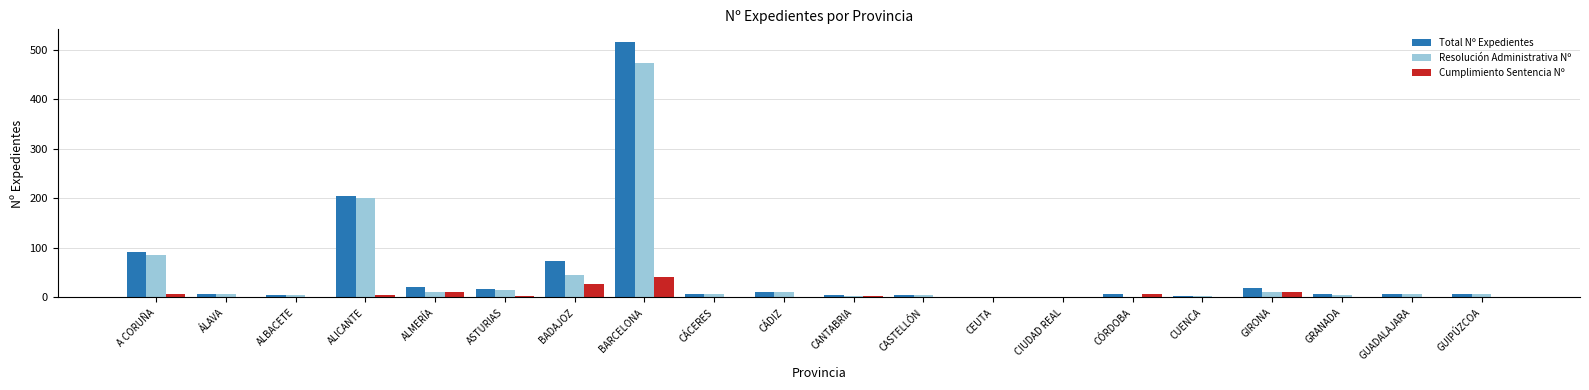

The Cumplimiento Sentencia Nº series shows -28 at GUADALAJARA. True or false?

False